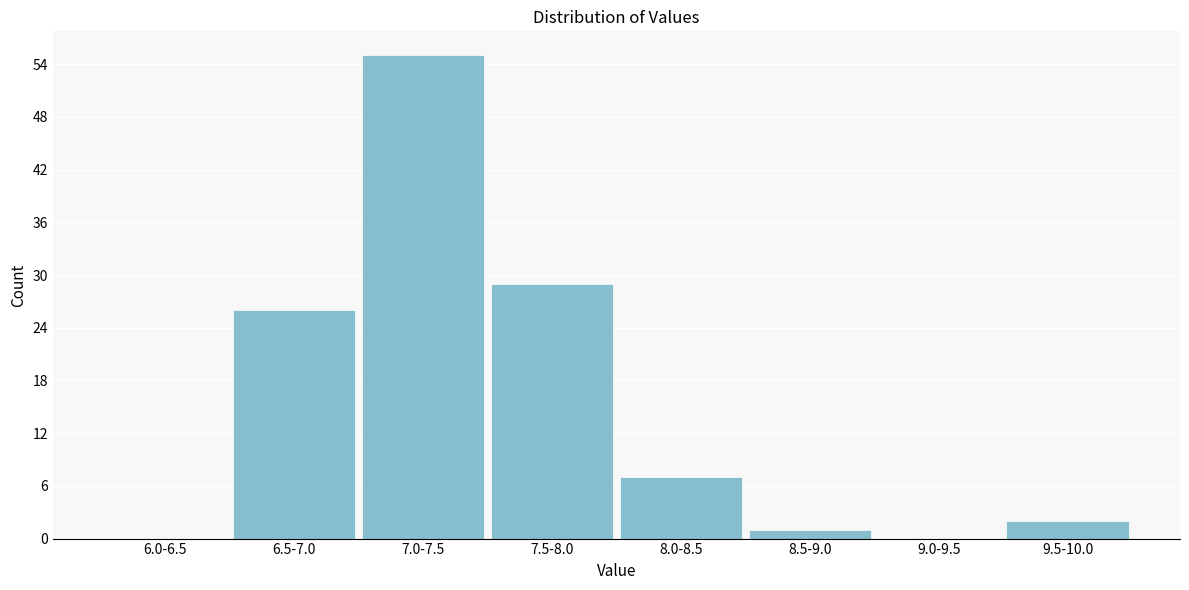

Reading left to right, extract all data points from this chart.

6.0-6.5=0	6.5-7.0=26	7.0-7.5=55	7.5-8.0=29	8.0-8.5=7	8.5-9.0=1	9.0-9.5=0	9.5-10.0=2